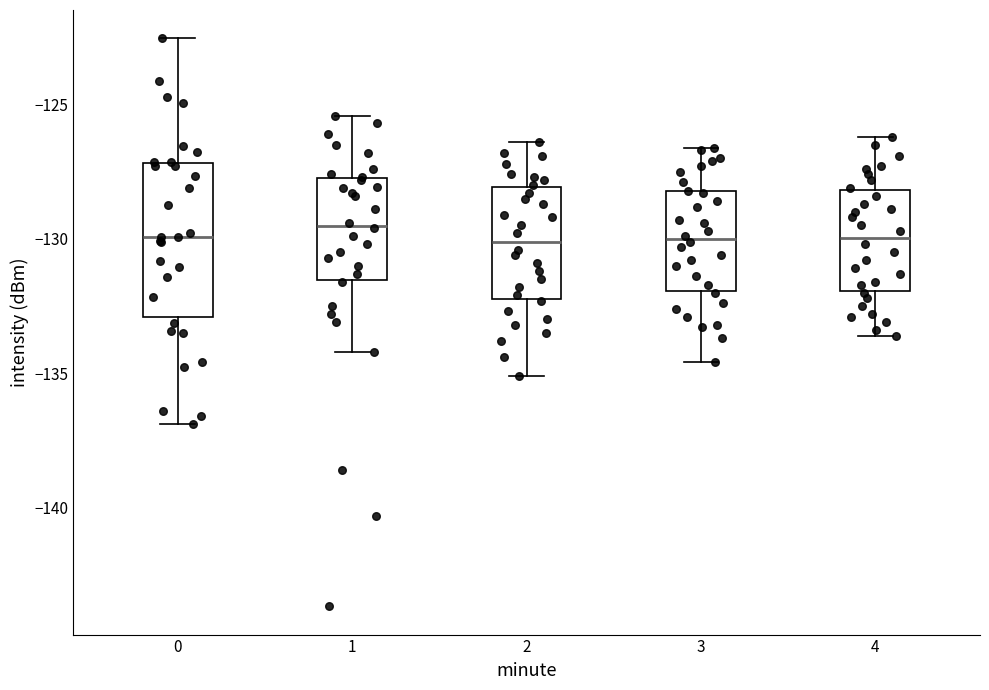

Reading left to right, transcribe this box plot: for each box, give where its median line is, the range the box spans, and where its two whiskers end, as read against the y-axis. The values are not printed on the chart, so give them approximately, as read against the axis.

0: median -130.0, box -133.0 to -127.0, whiskers -137.0 to -122.5
1: median -129.5, box -131.5 to -127.5, whiskers -134.0 to -125.5
2: median -130.0, box -132.0 to -128.0, whiskers -135.0 to -126.5
3: median -130.0, box -132.0 to -128.0, whiskers -134.5 to -126.5
4: median -130.0, box -132.0 to -128.0, whiskers -133.5 to -126.0